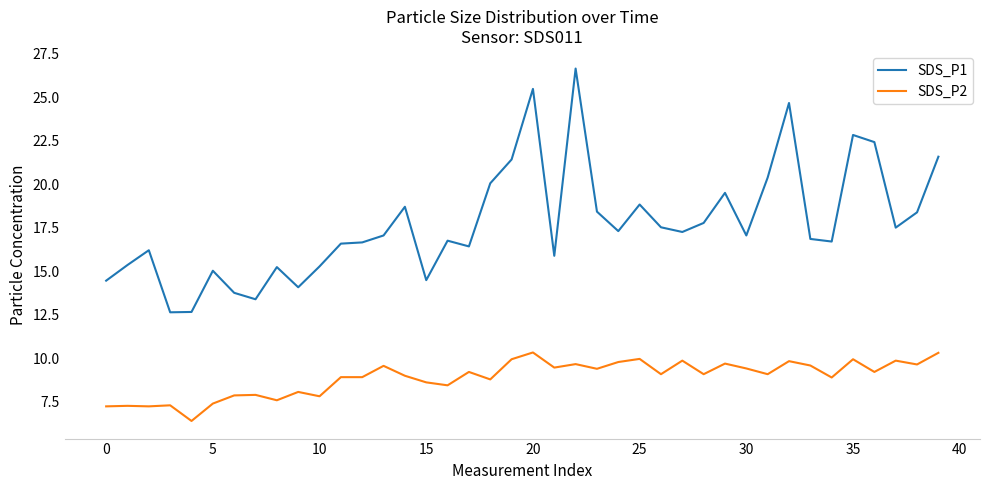

Count the number of categories in the chart.

40